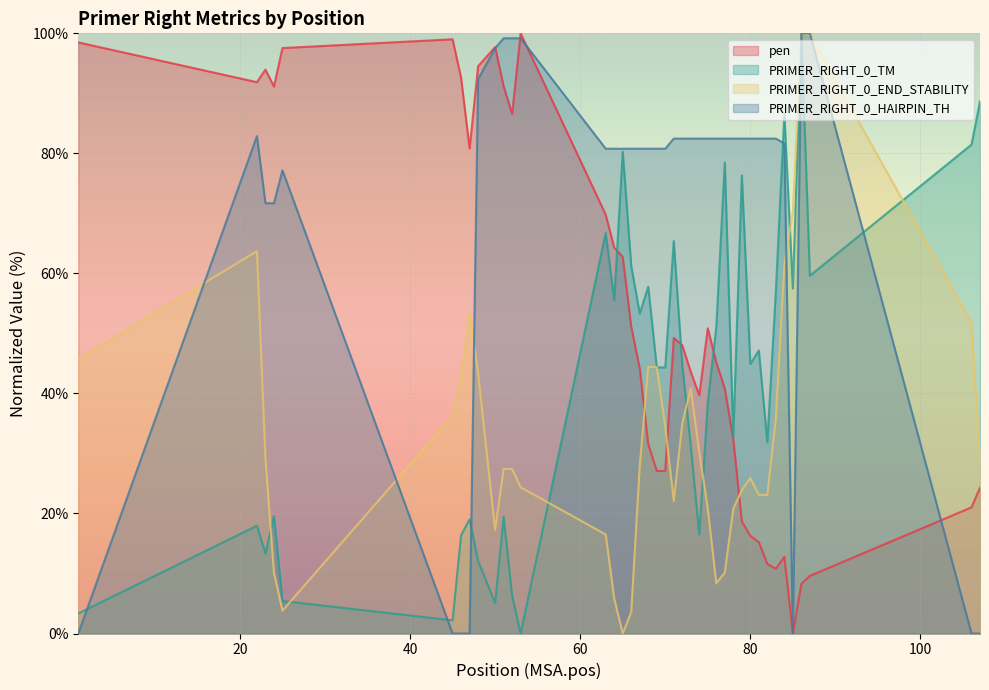

Which label corresponds to the largest value in the chart?

53